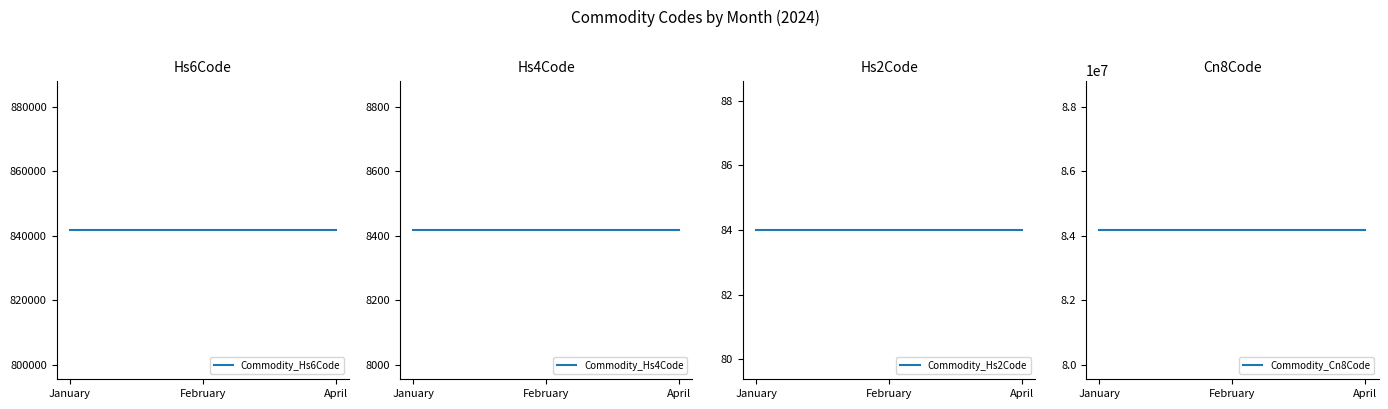

Is the value of Commodity_Hs4Code at April greater than the value of Commodity_Cn8Code at January?

No